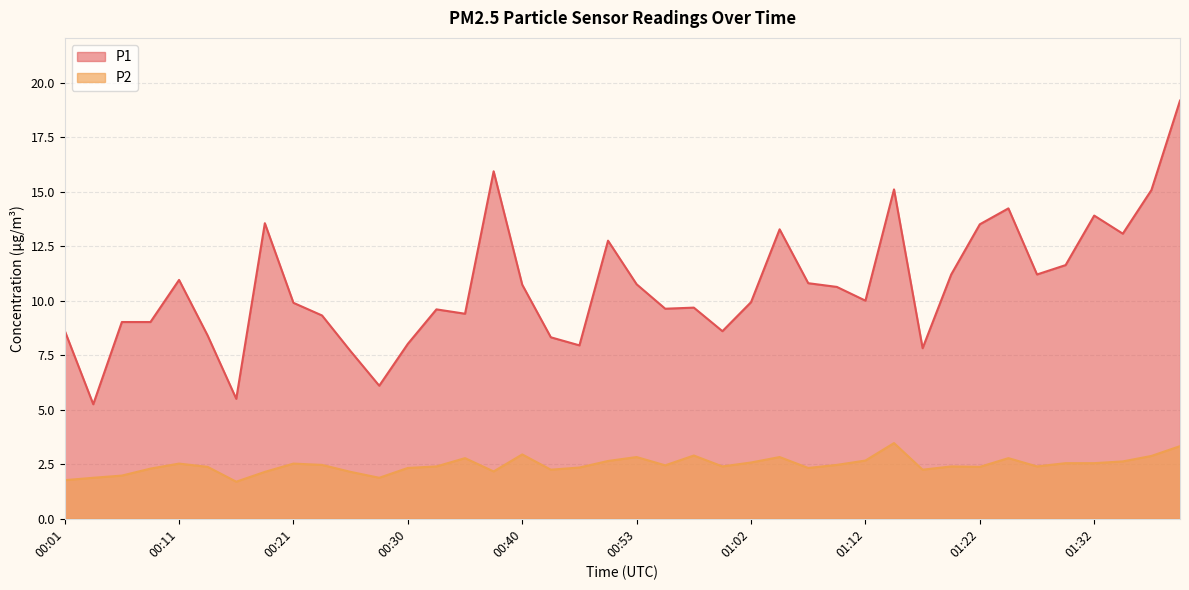

True or false: P2 and P1 intersect in this chart.

False